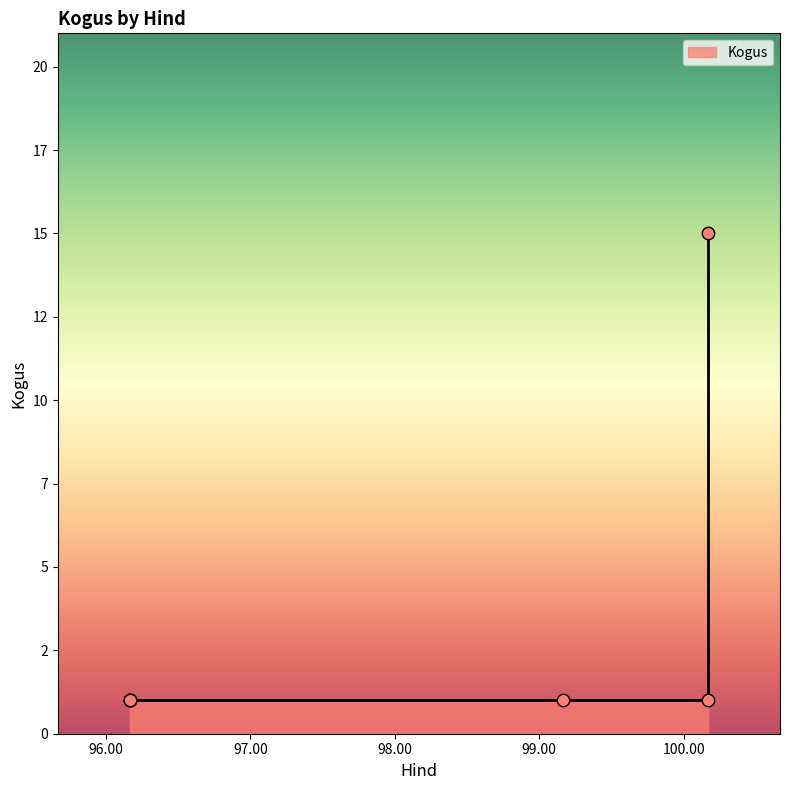

What is the change in value from 100.166667 to 99.166667?

-14